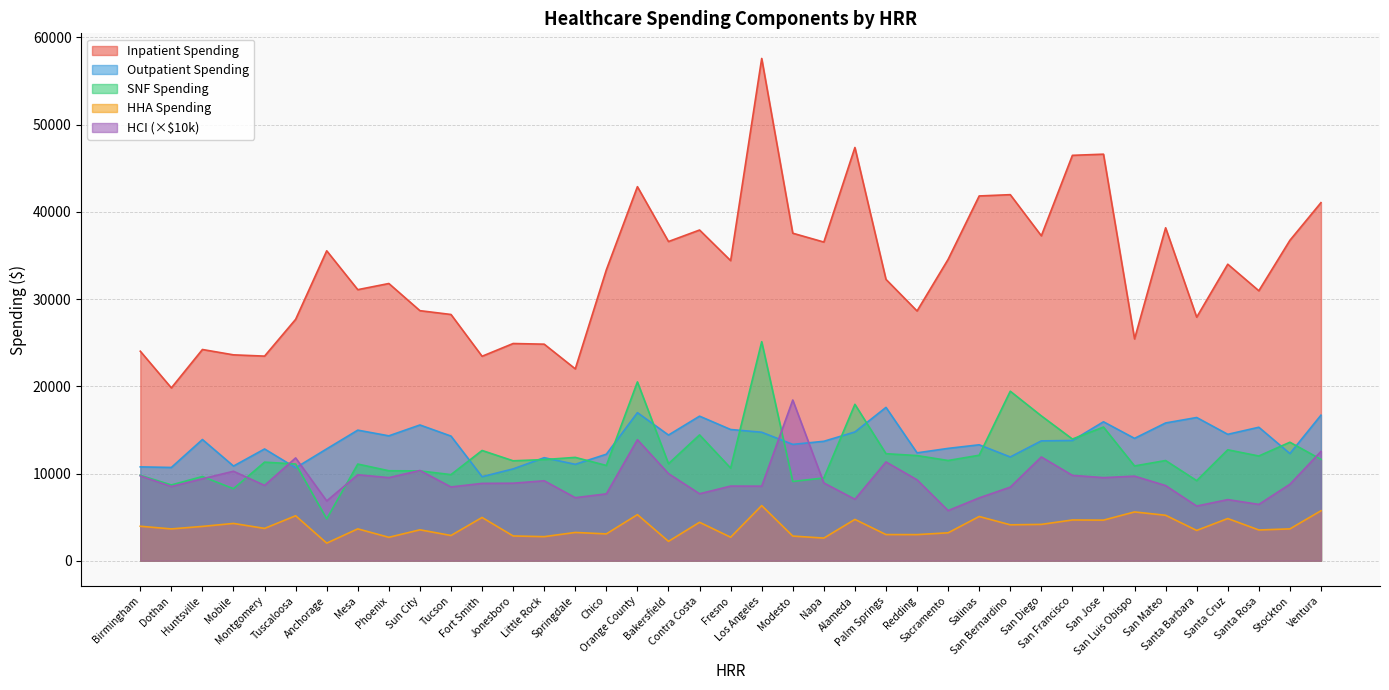

The spendl2yearshha series shows 899.7 at Springdale. True or false?

False